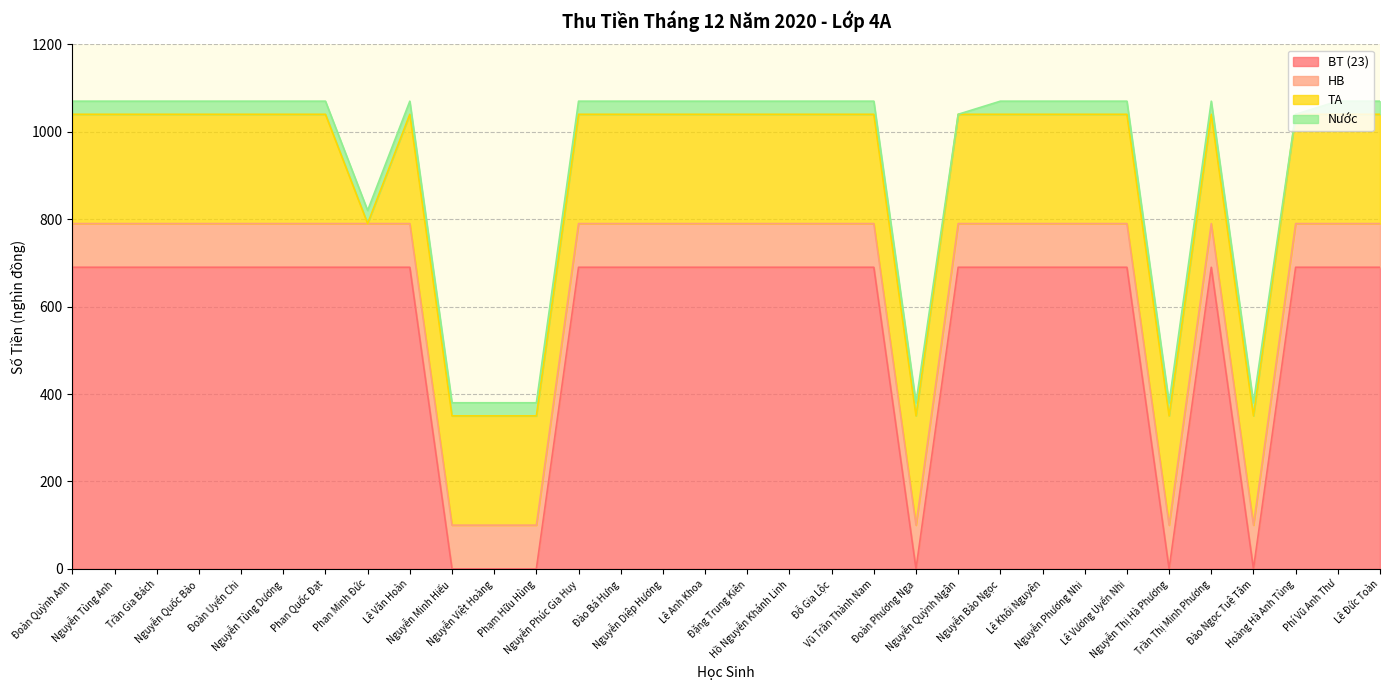

What is the sum of the TA values at Lê Anh Khoa and Đỗ Gia Lộc?

500